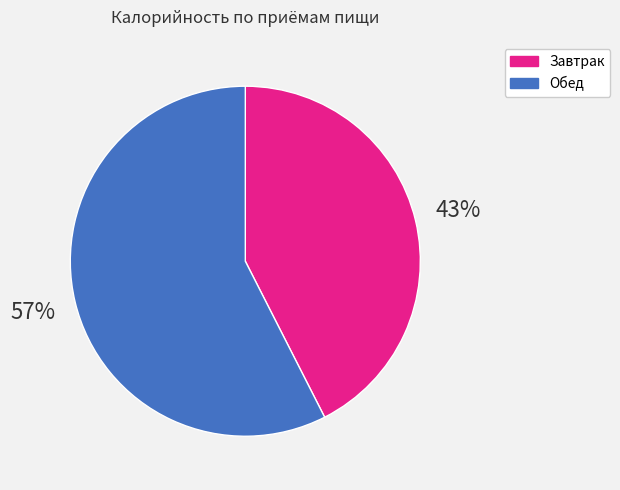

Which has a higher value, Обед or Завтрак?

Обед